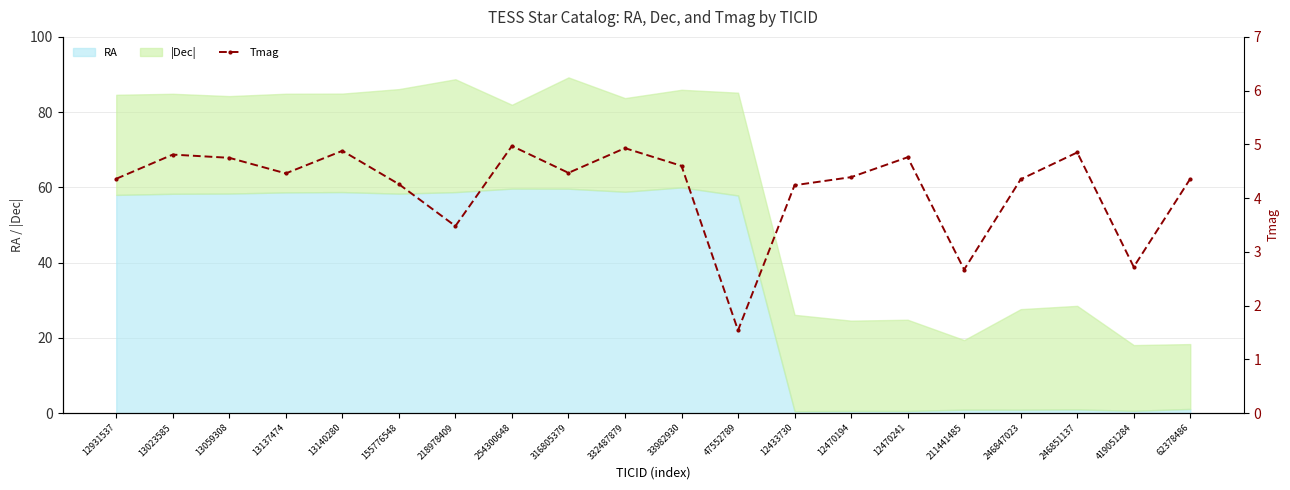

What is the change in value from 155776548 to 218978409?

-0.8